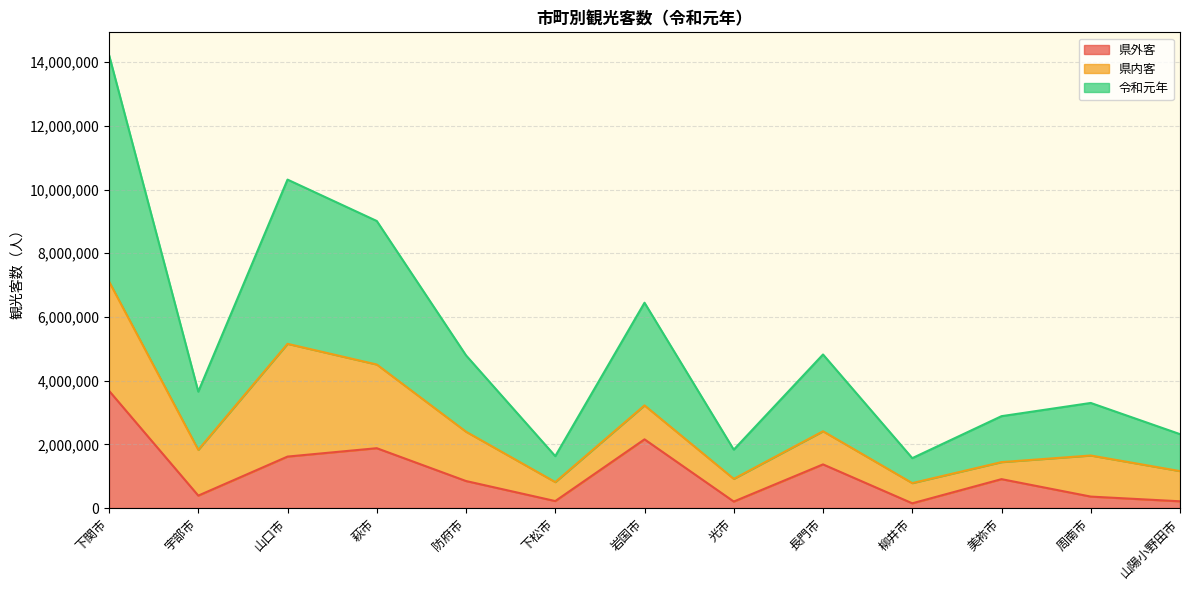

Does the chart display data point markers on the line(s)?

No